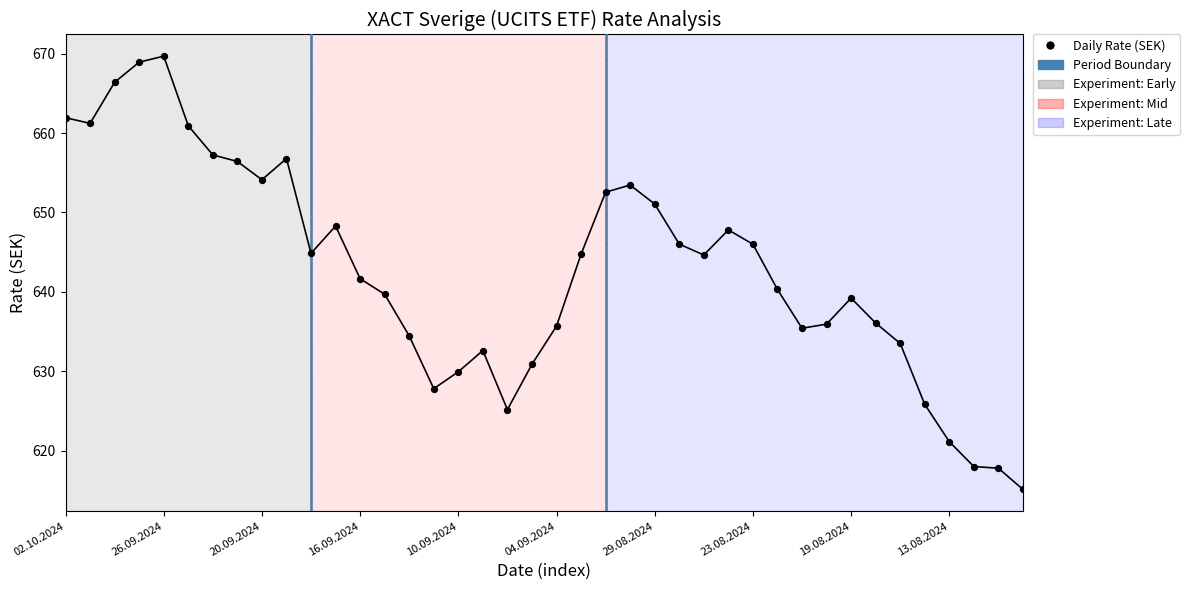

What is the range of Y values (max minus min)?

54.6